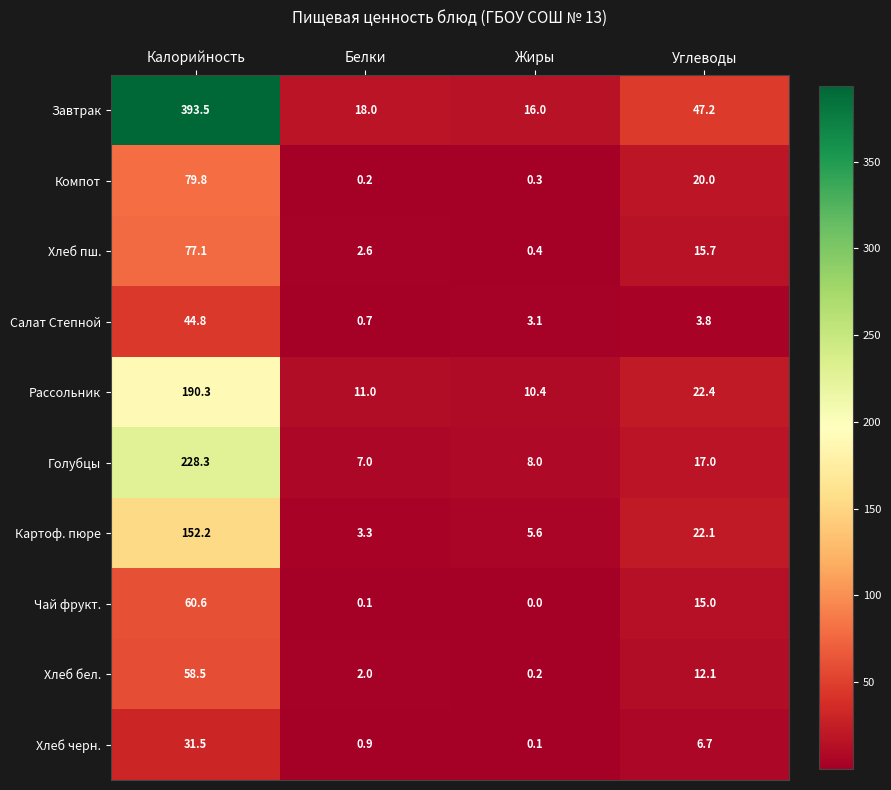

Which label corresponds to the smallest value in the chart?

Жиры